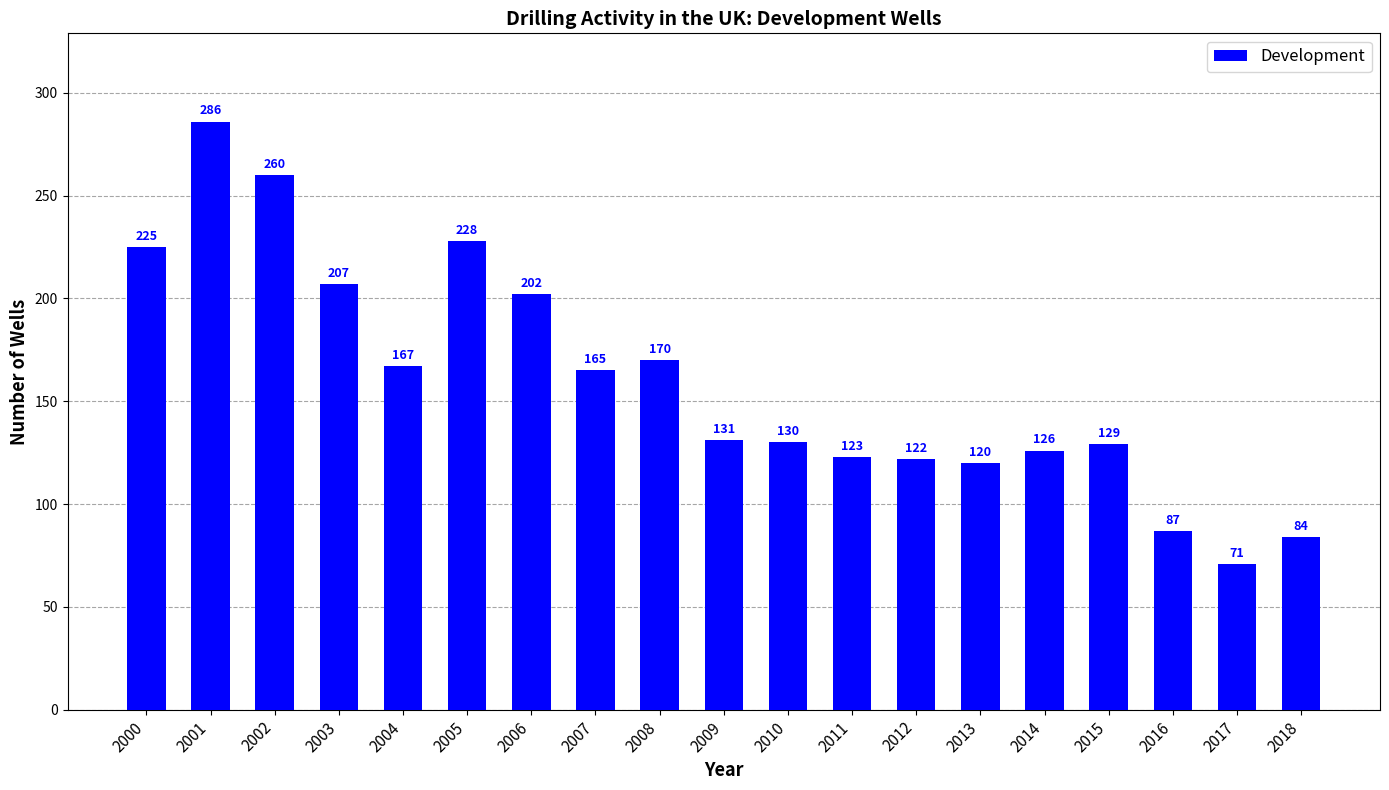

Are the bars grouped side by side (vs. stacked)?

No